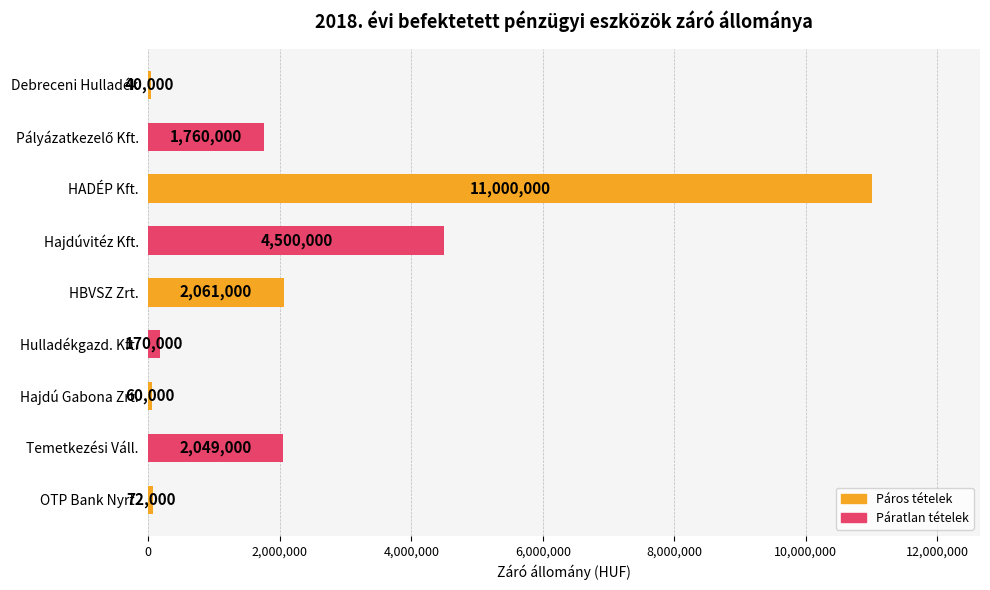

What is the average value?

2412444